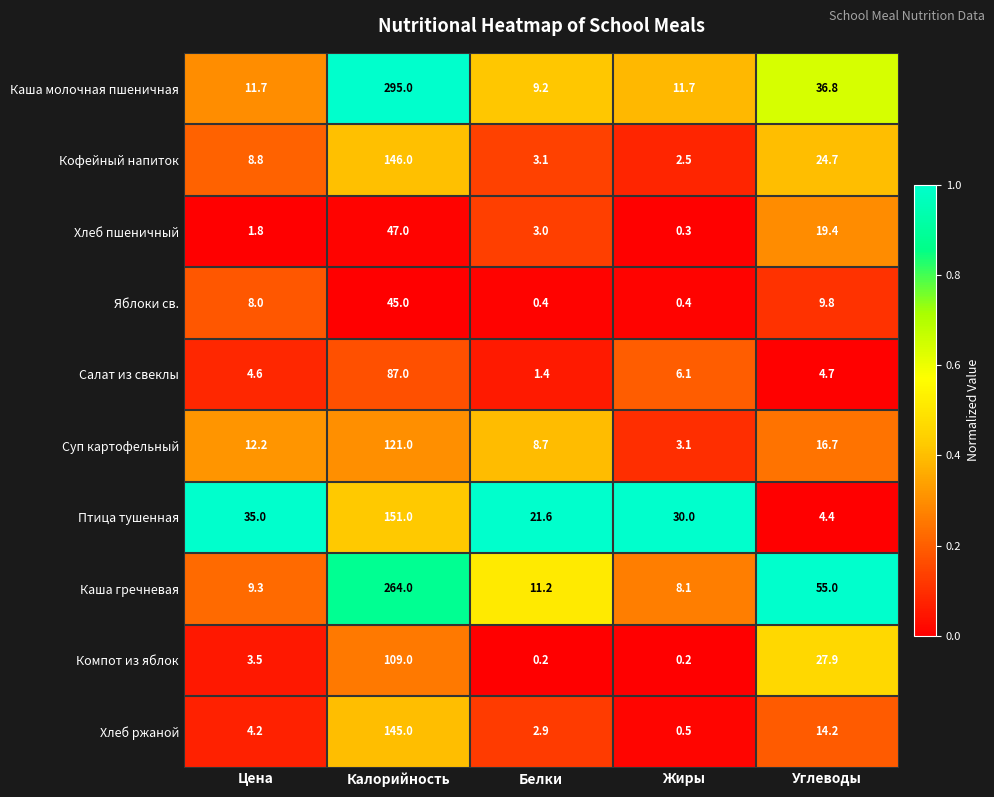

What is the difference between the second highest and second lowest values in the Птица тушенная series?

13.4